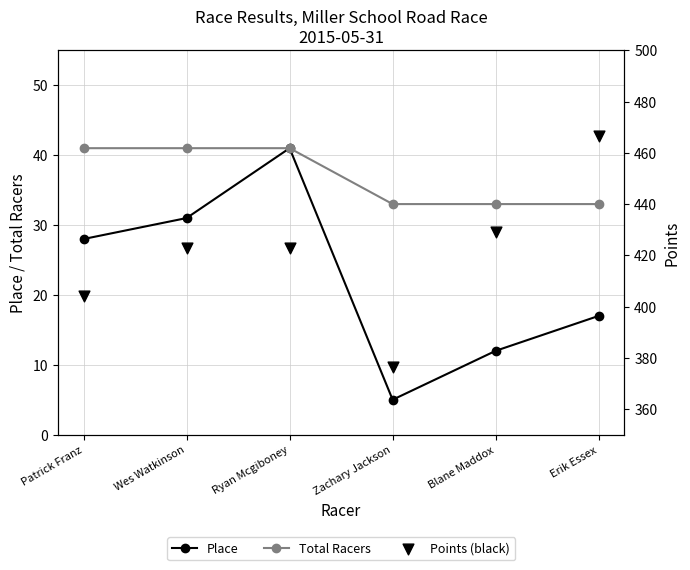

What are all the series names shown in the legend?

Place, Total Racers, Points (black)